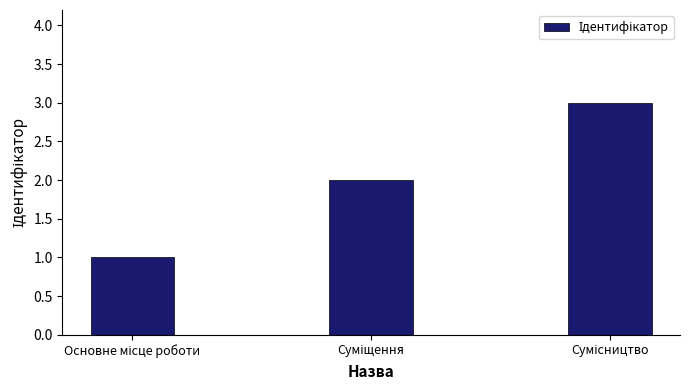

What is the sum of all values?

6